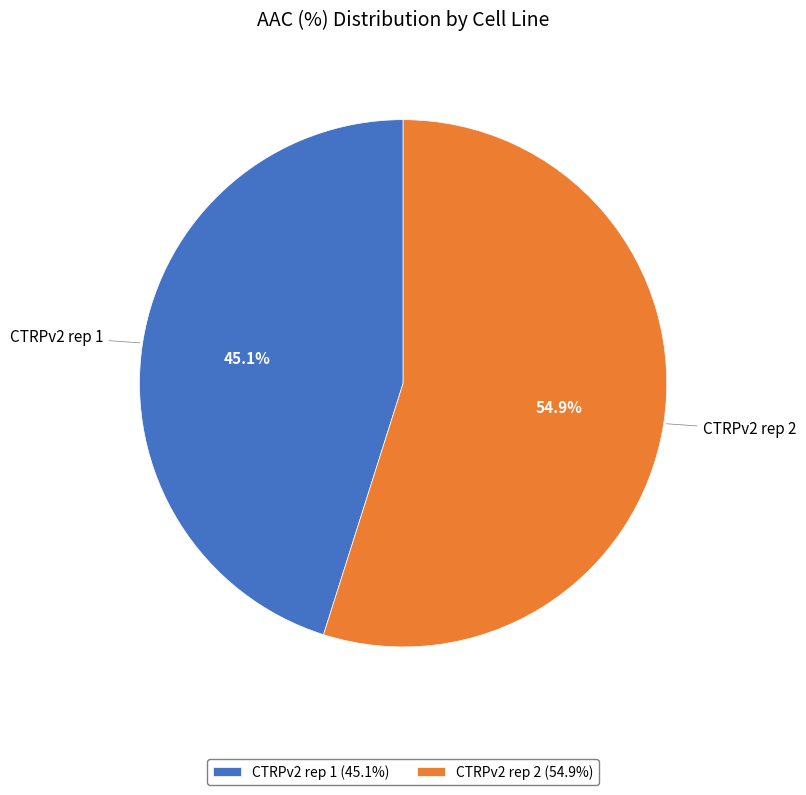

What portion of the pie excludes CTRPv2 rep 2?

45.1%